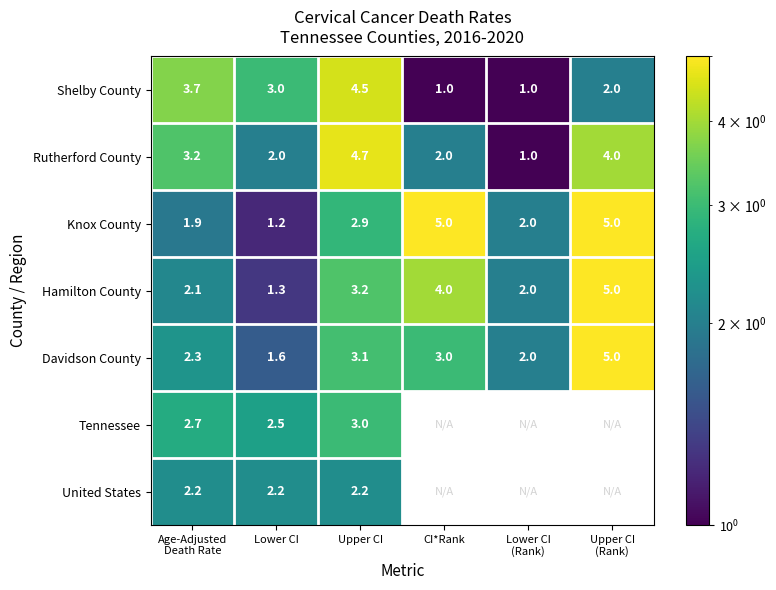

At Age-Adjusted
Death Rate, list the series in order from largest to smallest.

Shelby County, Rutherford County, Tennessee, Davidson County, United States, Hamilton County, Knox County